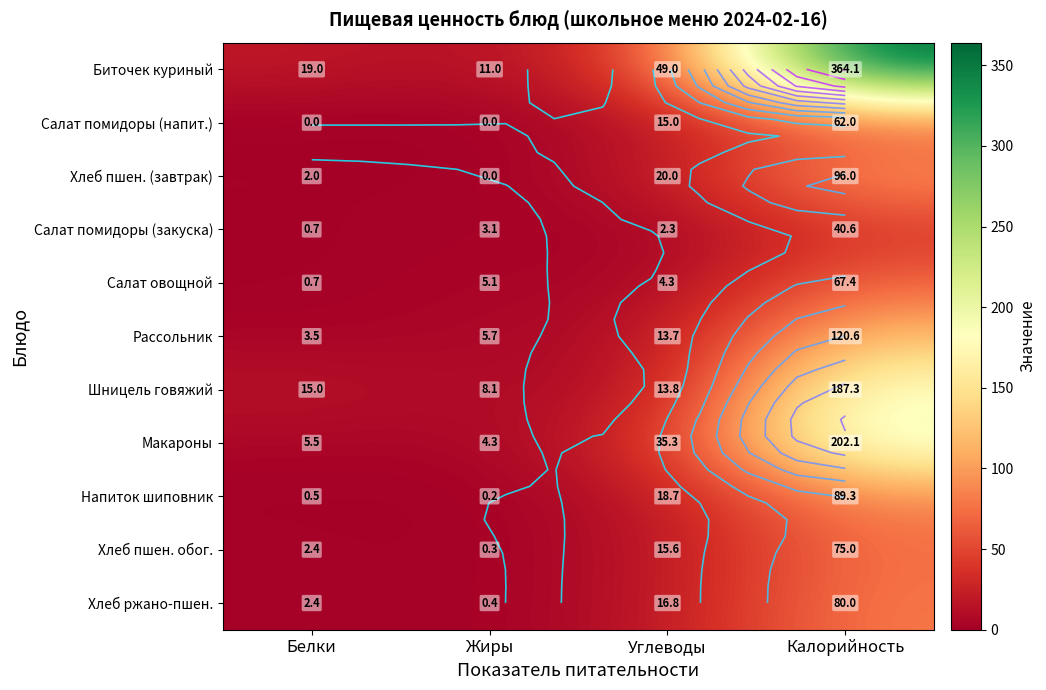

At which category is the sum across all series the highest?

Калорийность